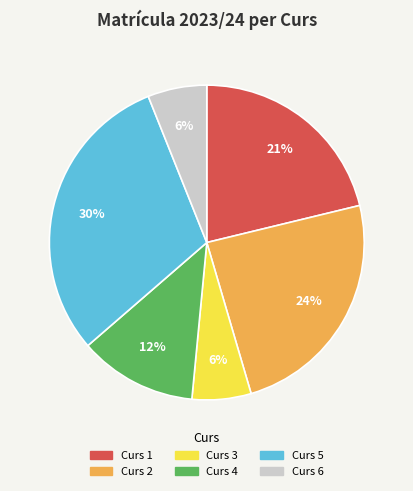

To the nearest percent, what is the average slice percentage?

17%